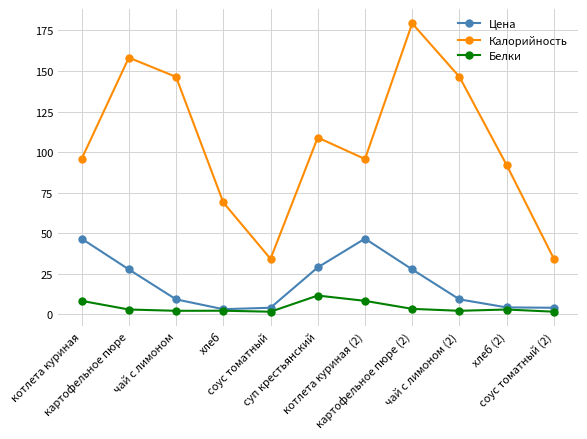

How many interior local peaks does the Цена series have?

1